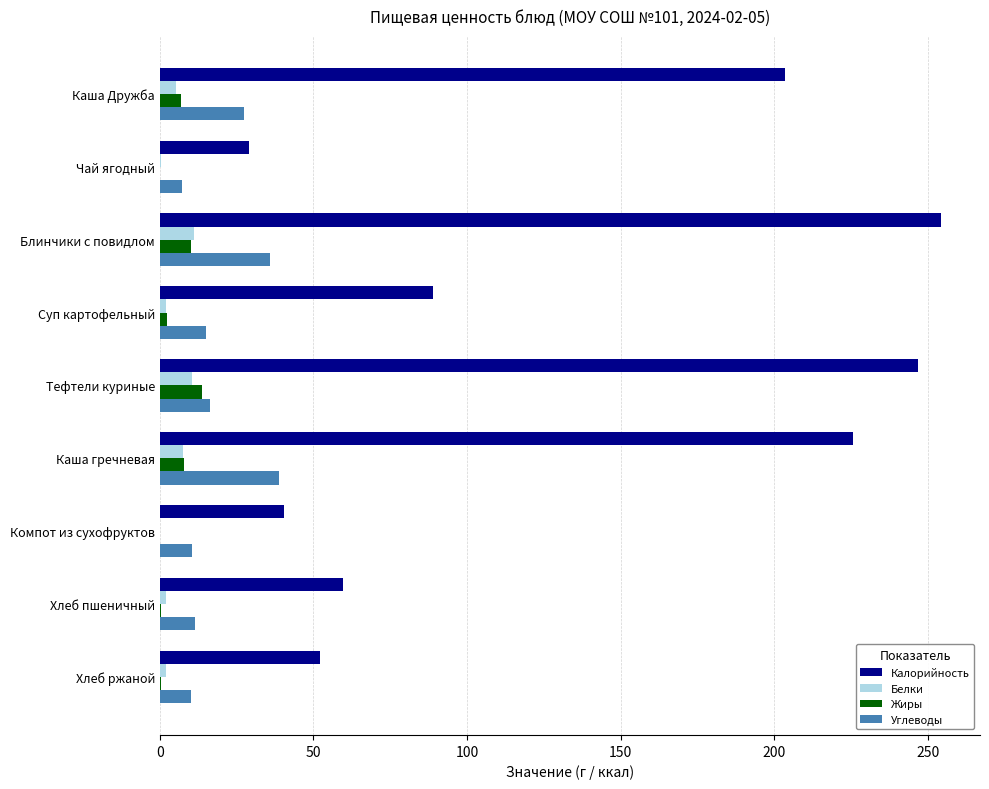

Which category has the highest value across all series?

Блинчики с повидлом